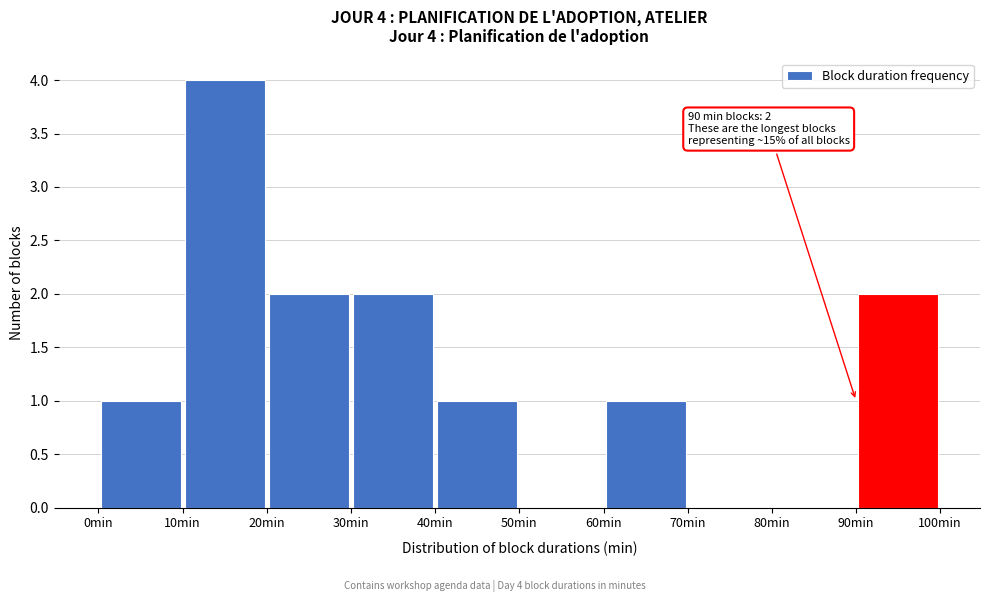

Which range on the x-axis has the tallest bar?

10 to 20